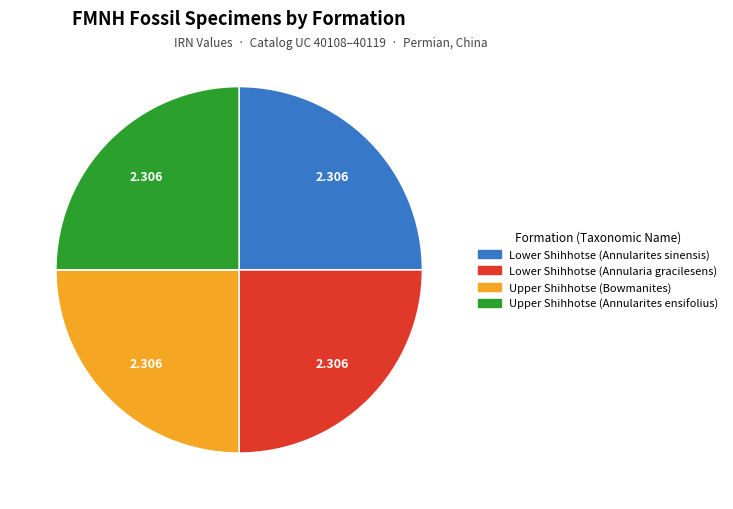

How many segments does this pie chart have?

4